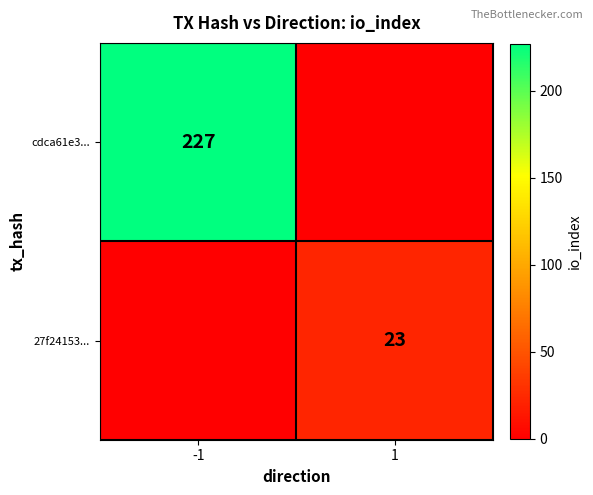

The cdca61e3... series shows 343 at -1. True or false?

False